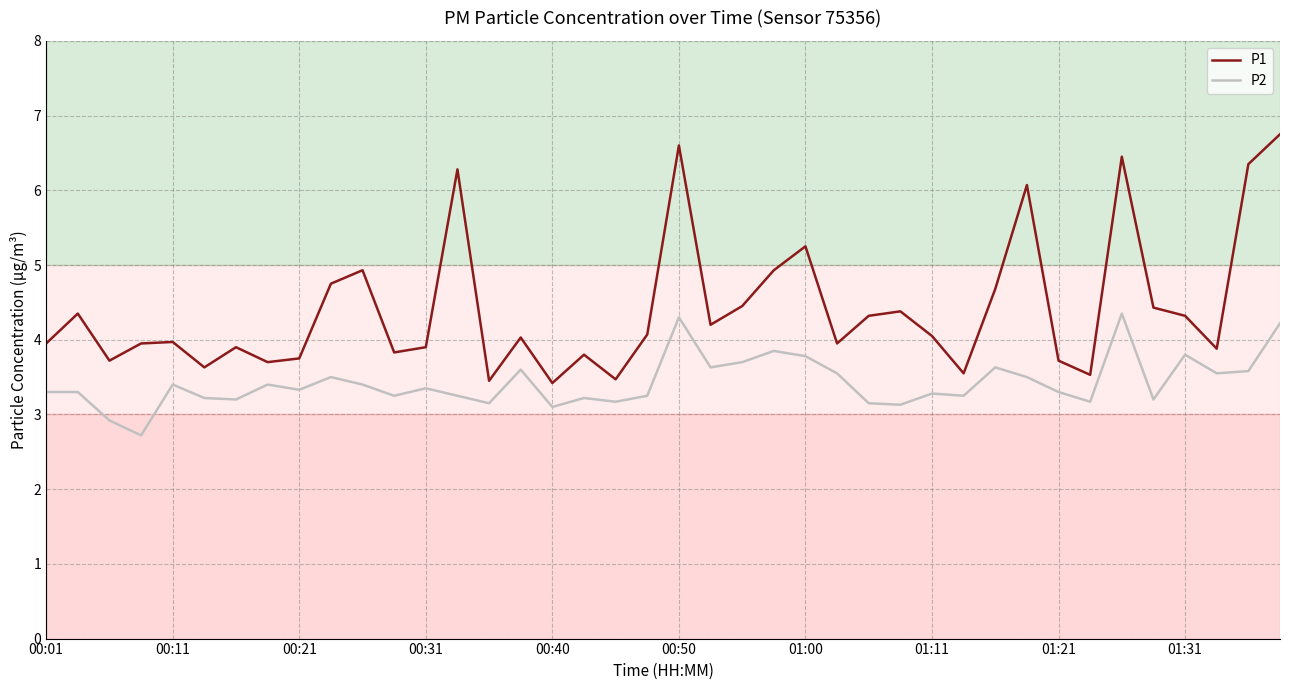

How many categories are shown in the chart?

40